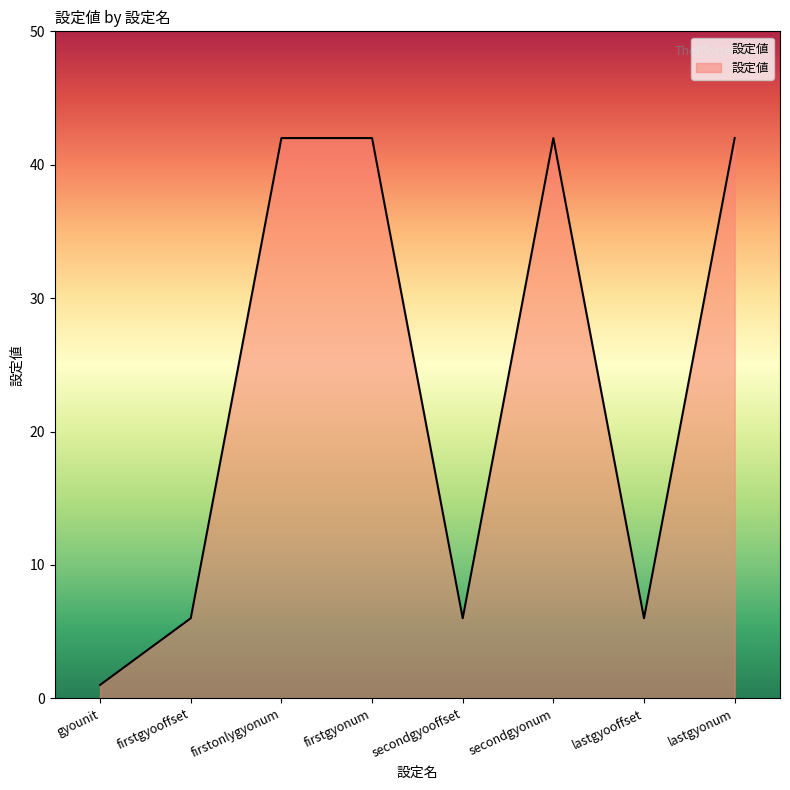

Which category has the lowest value across all series?

gyounit